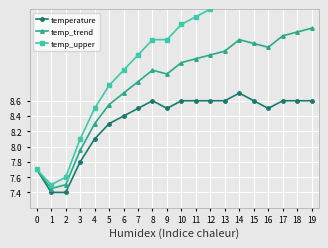

At 4, list the series in order from largest to smallest.

temp_upper, temp_trend, temperature